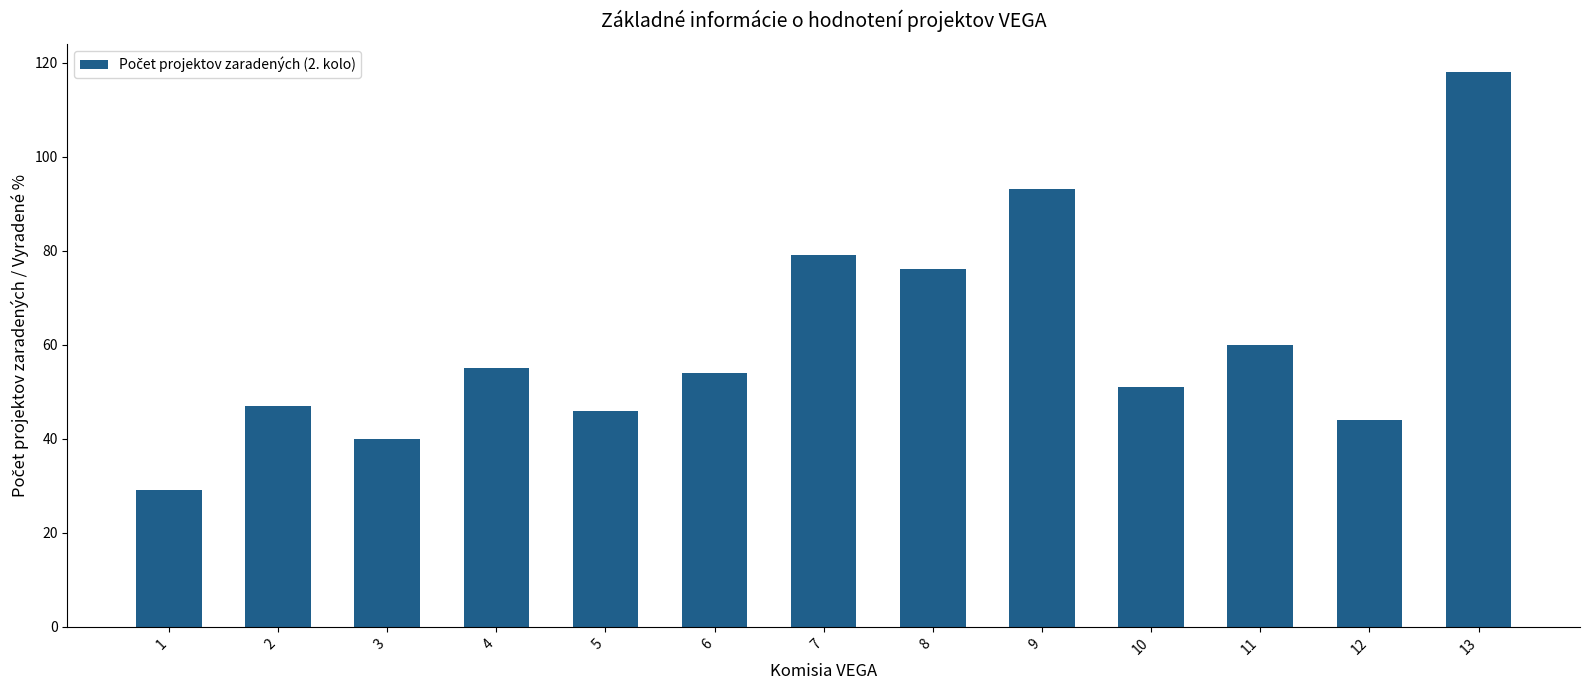

What is the value of the 13th bar from the left?

118